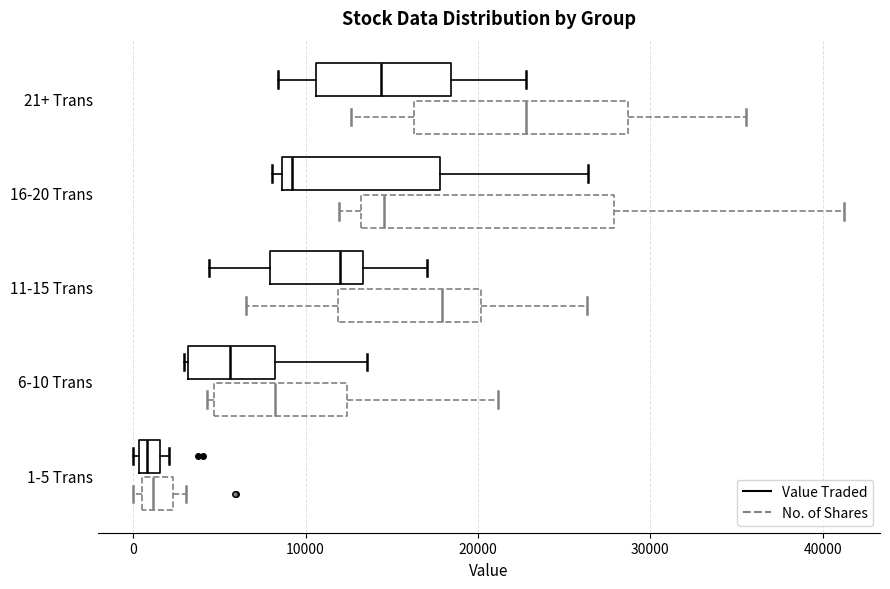

Comparing the boxes themselves (not the whiskers), which one is the widest?

16-20 Trans (No. of Shares)